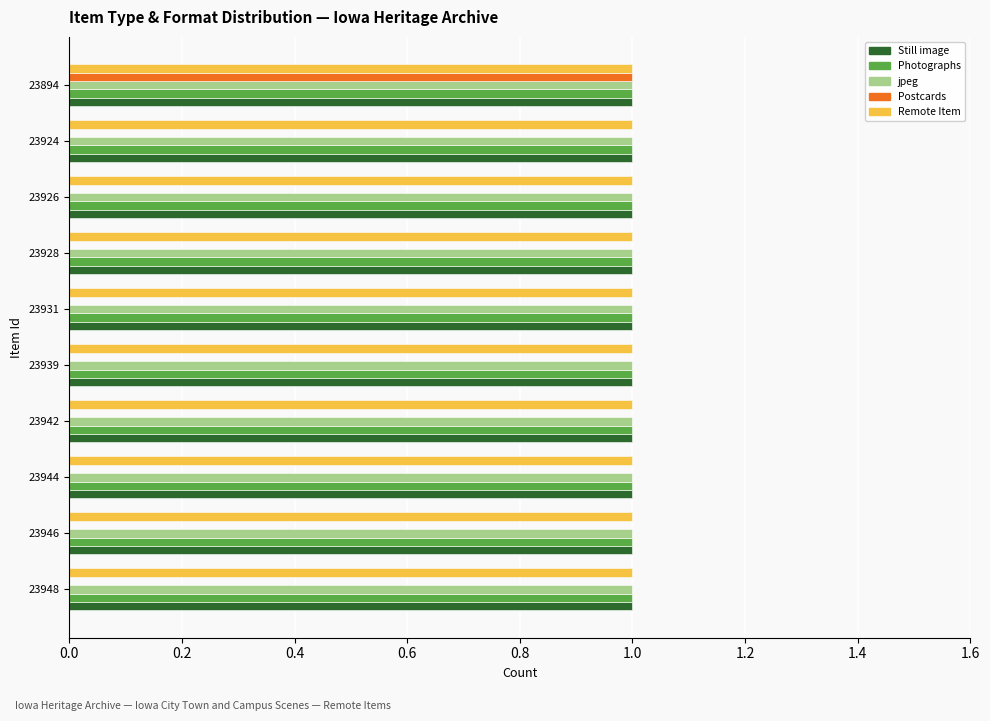

What is the sum of all Photographs values?

10